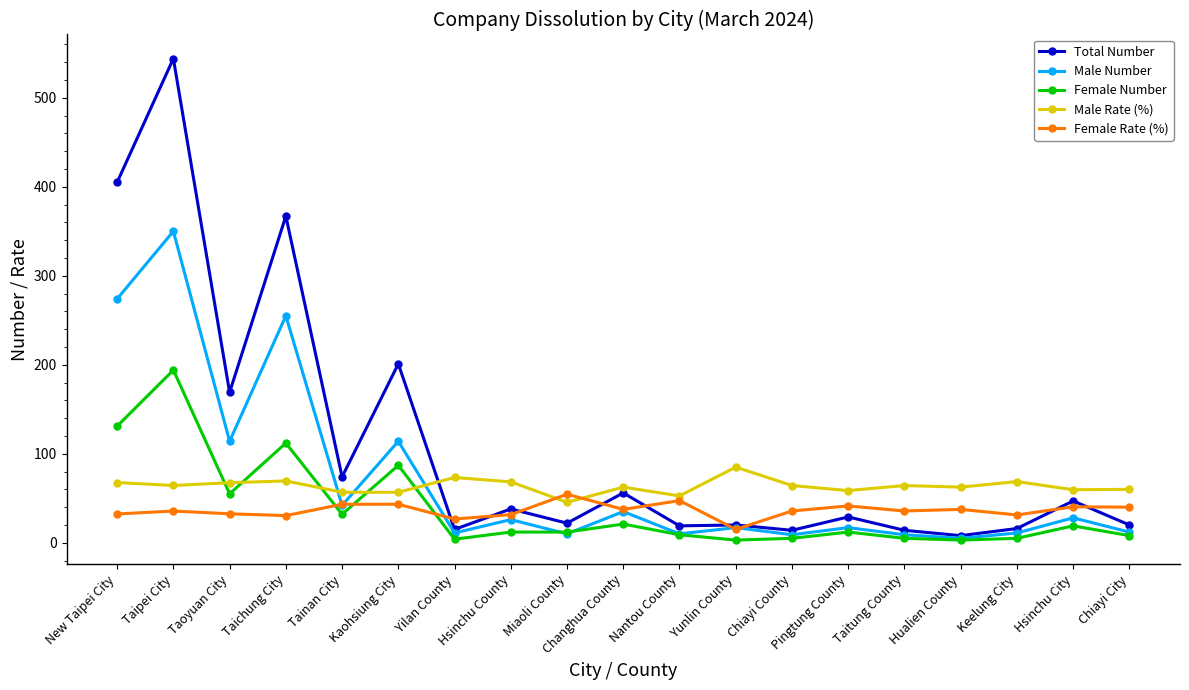

Where is the first local maximum for Male Number?

Taipei City